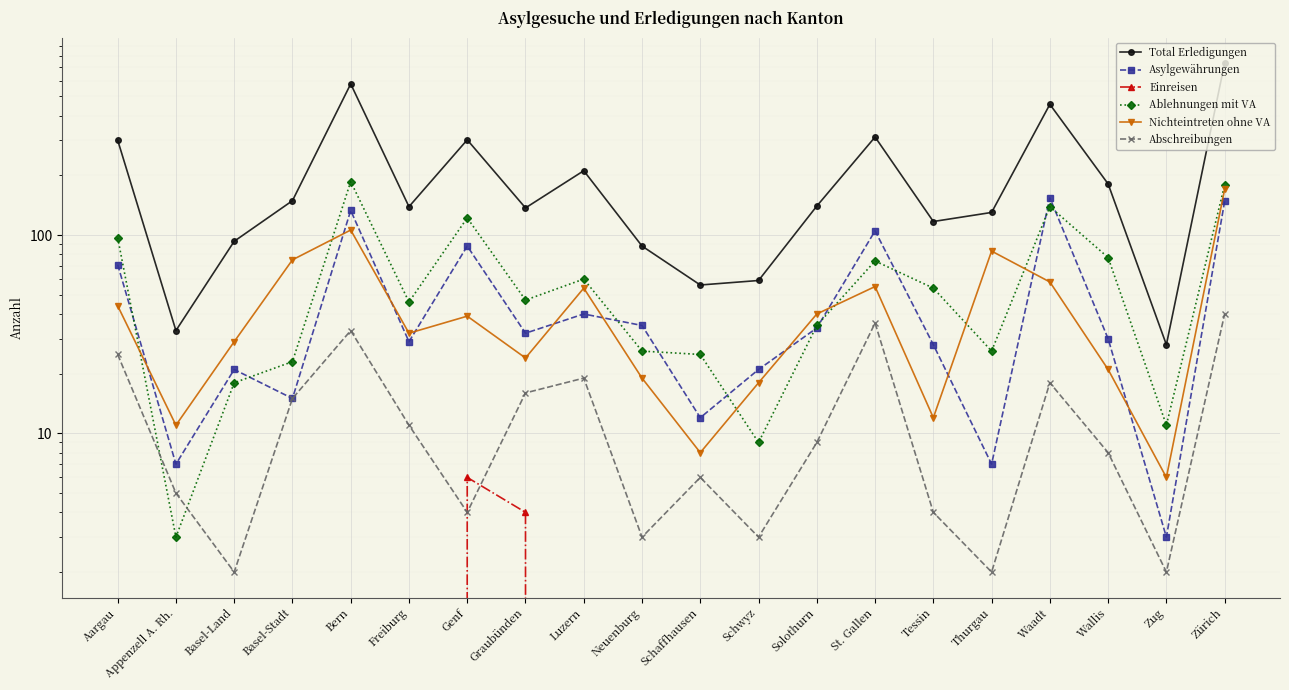

How many data points in Nichteintreten ohne VA are above 39?

9